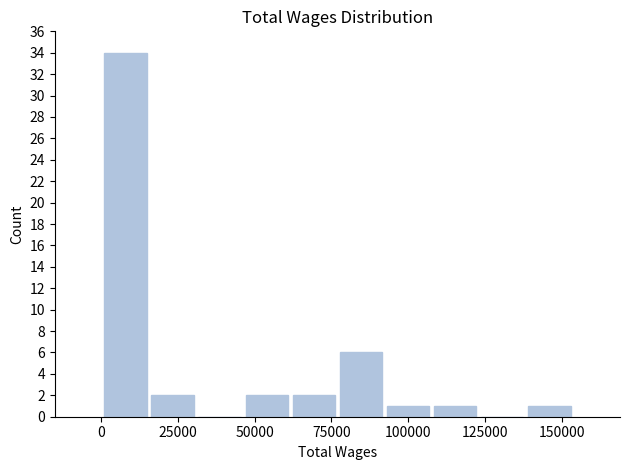

Around what value on the x-axis is the tallest bar? Give the approximate position of its centre, as read against the axis.

10000